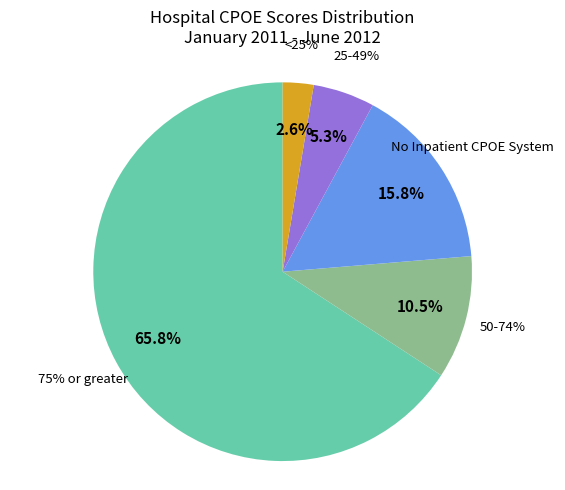

Between No Inpatient CPOE System and 50-74%, which is larger?

No Inpatient CPOE System